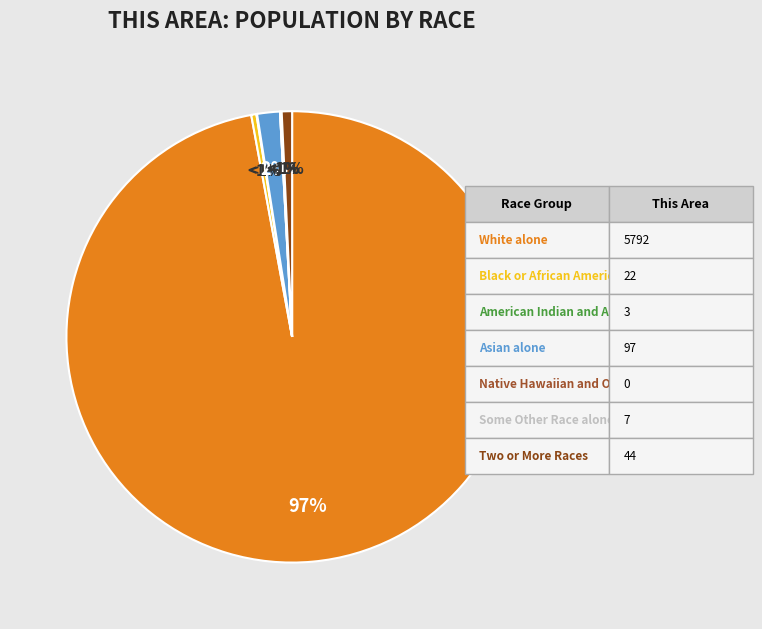

How many slices are in this pie chart?

7